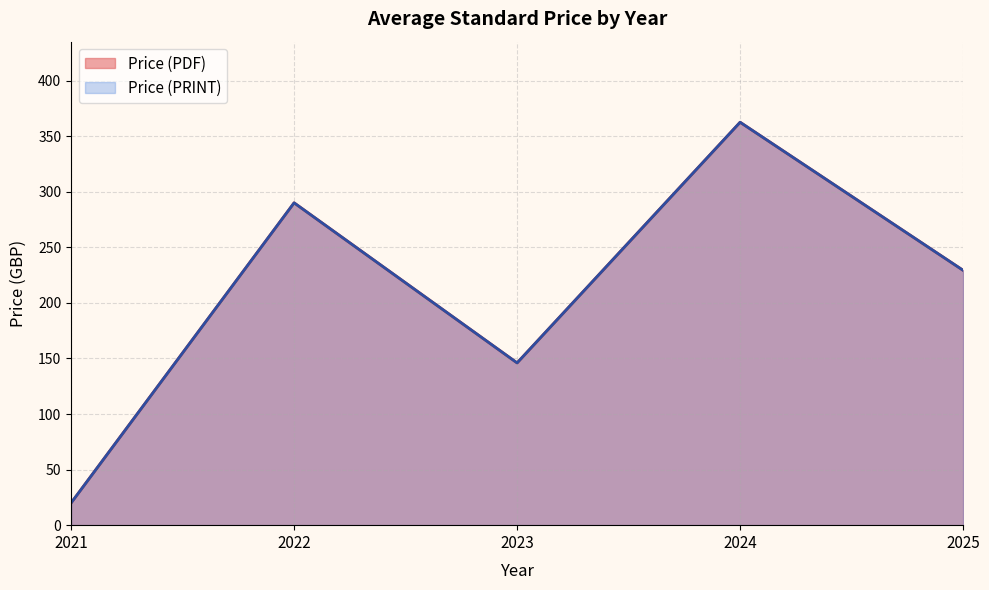

True or false: Price (PRINT) has a value of 234 at 2025.

False